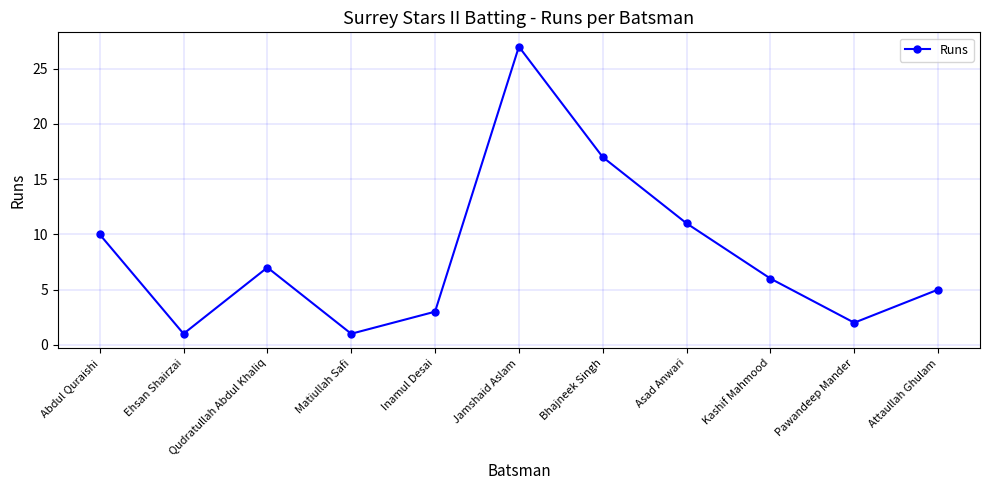

Reading right to left, transcribe all the data shown in this chart.

5	2	6	11	17	27	3	1	7	1	10